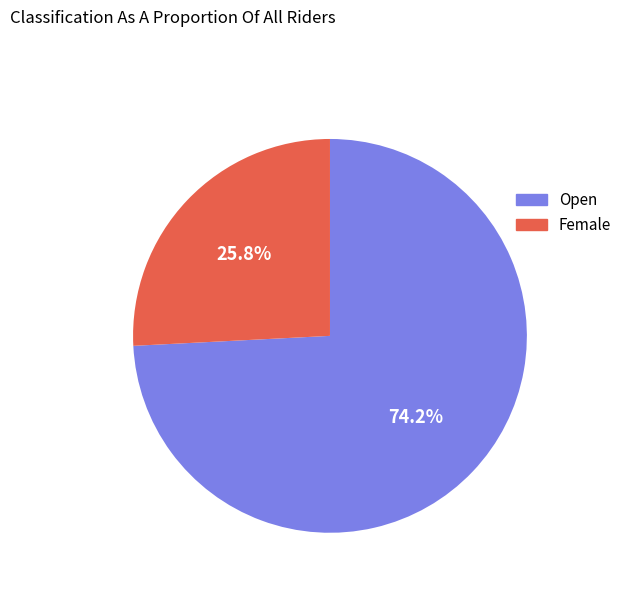

To the nearest percent, what portion does Open represent?

74%